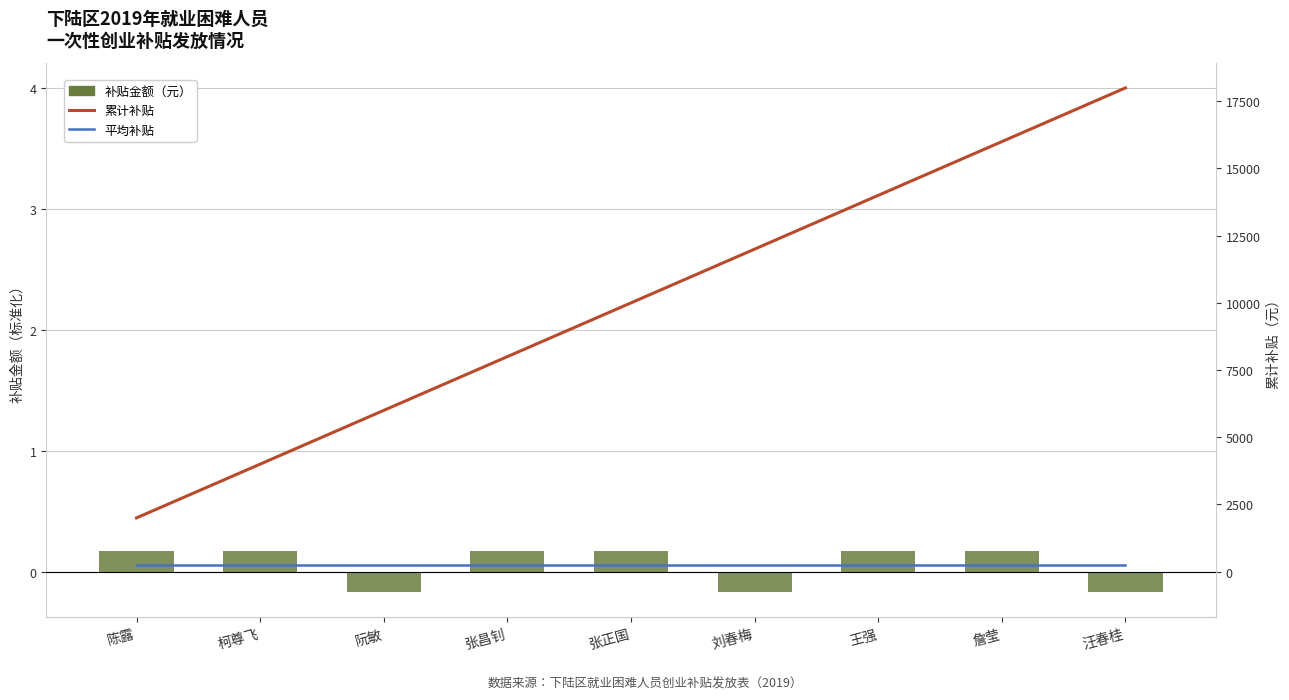

True or false: 平均补贴 has a value of 0.1 at 王强.

True